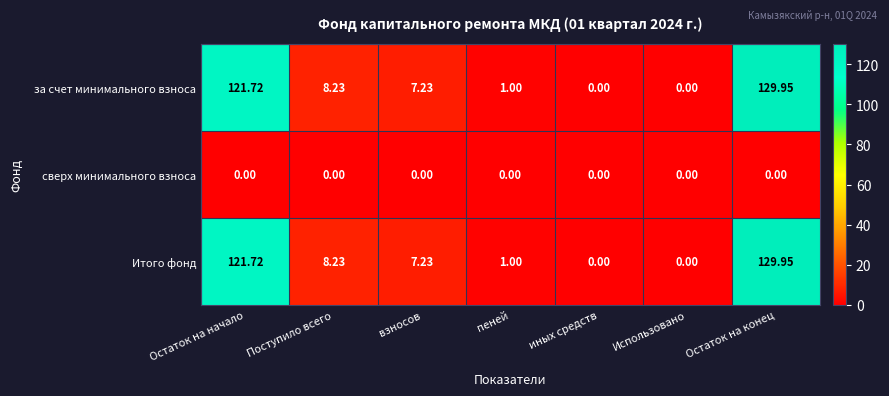

At which category is the sum across all series the highest?

Остаток на конец